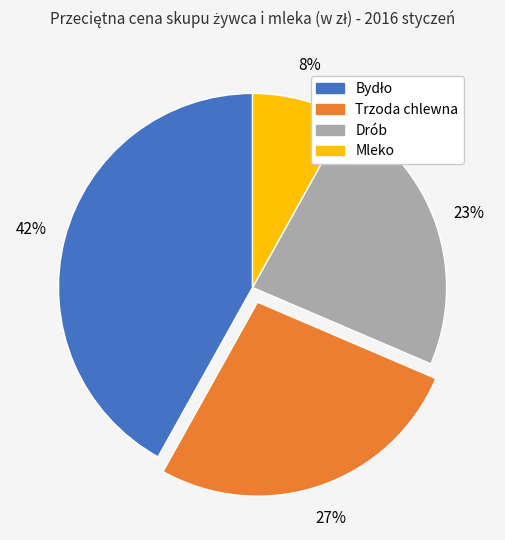

What is the smallest slice in the pie chart?

Mleko